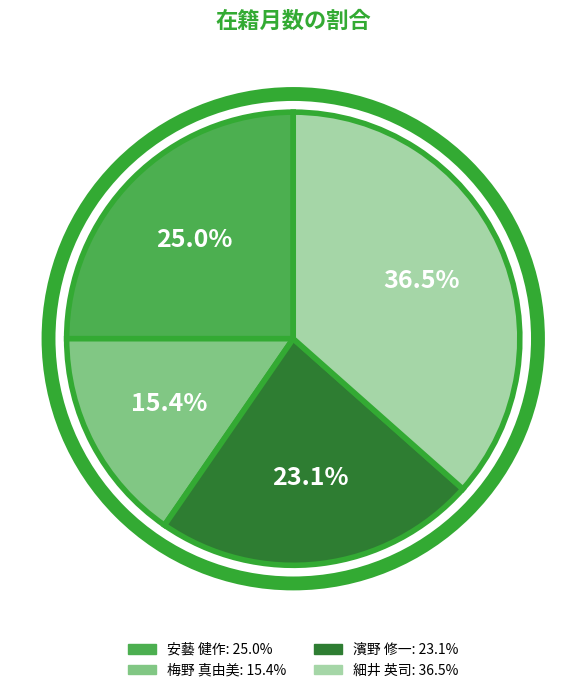

The 安藝 健作 slice represents 25% of the pie. True or false?

True